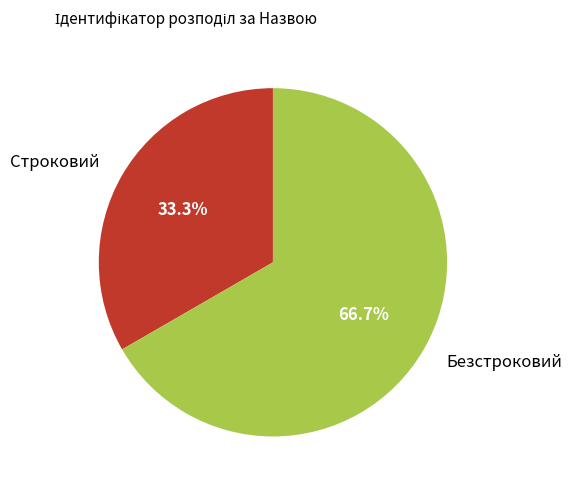

The Строковий slice represents 33% of the pie. True or false?

True